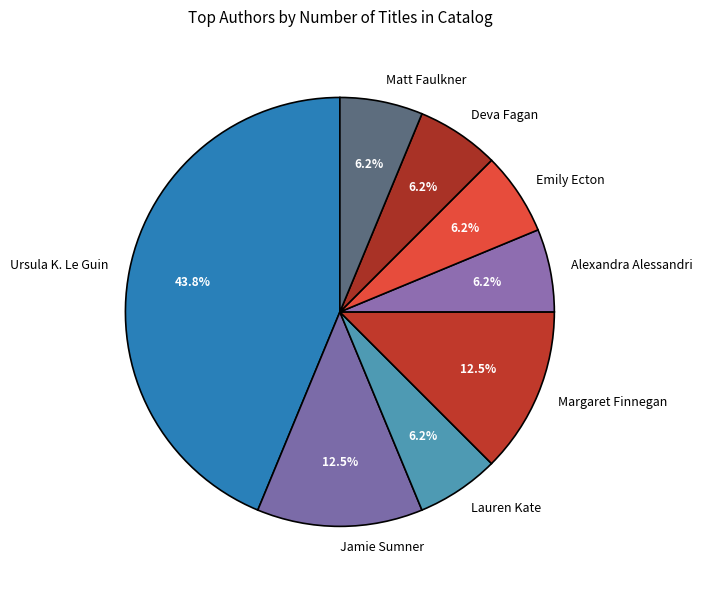

To the nearest percent, what portion does Matt Faulkner represent?

6%